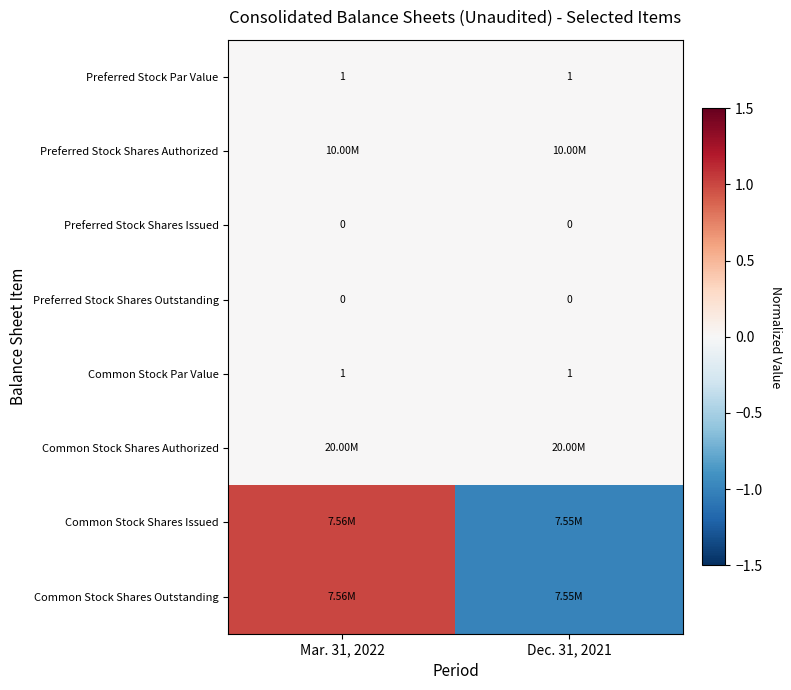

Is the value of Common Stock Shares Issued at Dec. 31, 2021 greater than the value of Common Stock Par Value at Dec. 31, 2021?

No